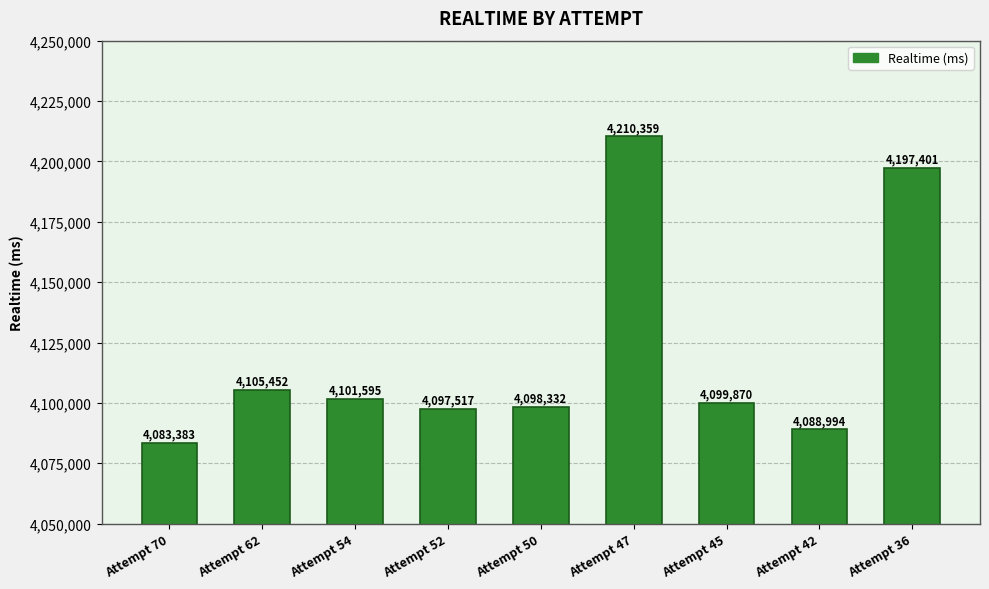

Reading left to right, transcribe all the data shown in this chart.

4083383	4105452	4101595	4097517	4098332	4210359	4099870	4088994	4197401